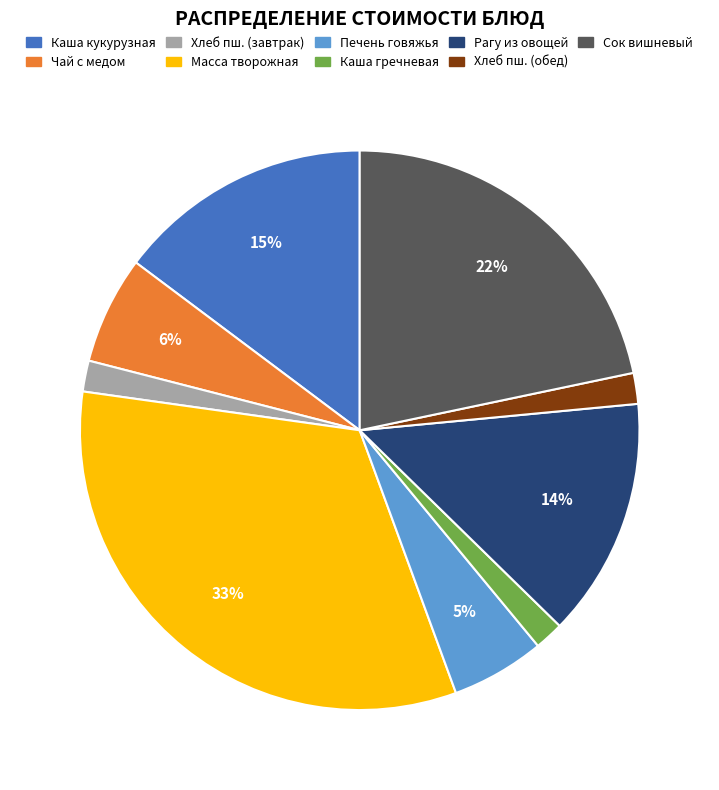

To the nearest percent, what is the difference between the largest and smallest slice percentages?

31%